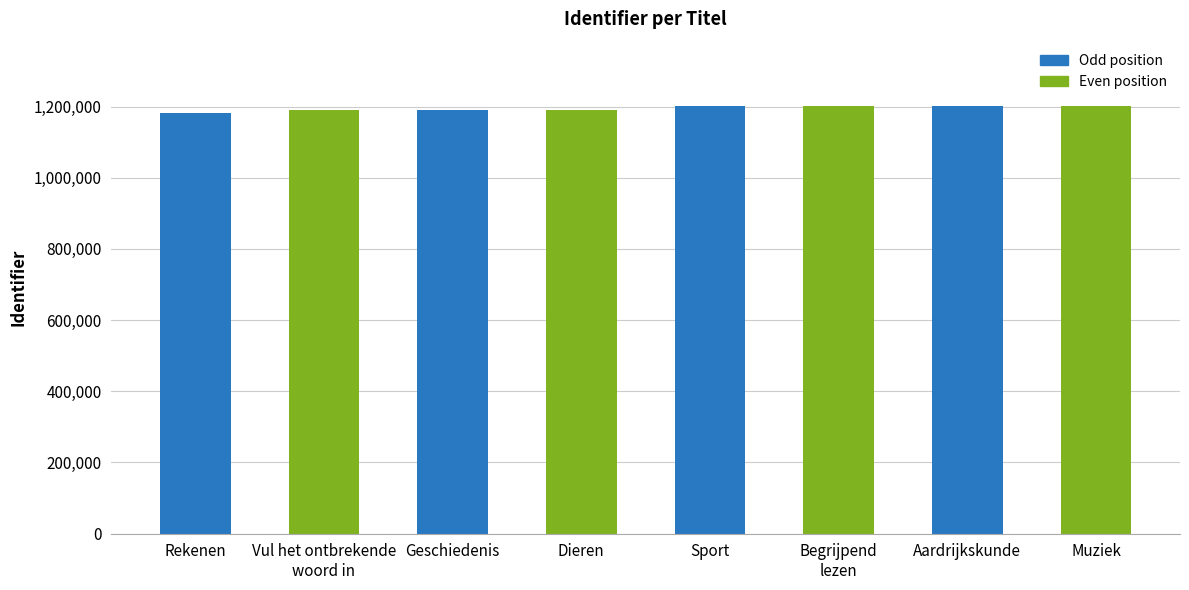

What is the ratio of the value at Geschiedenis to the value at Begrijpend
lezen?

1.0